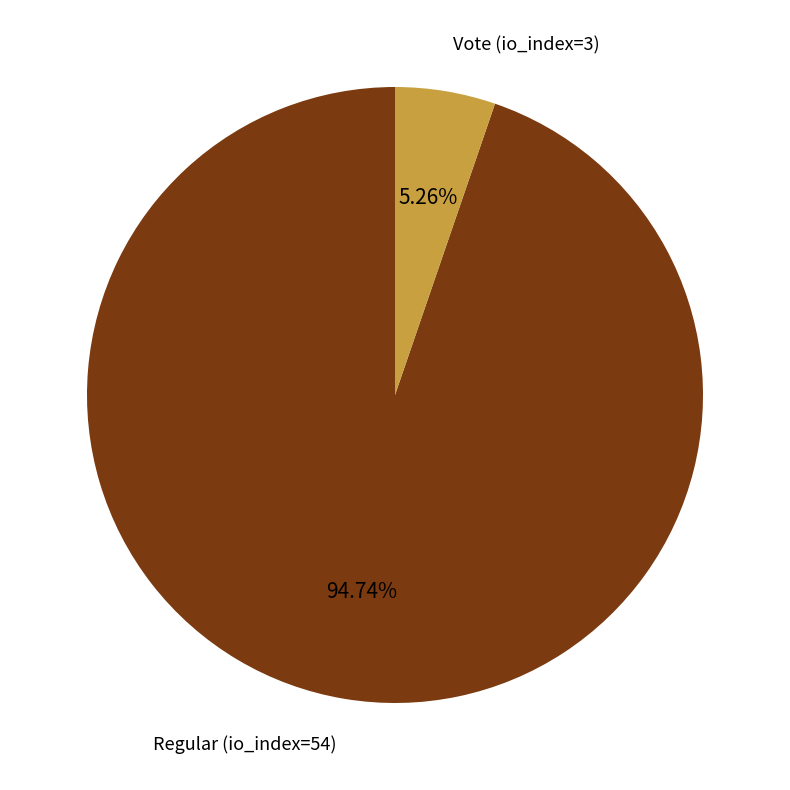

What is the total percentage of Vote (io_index=3) and Regular (io_index=54)?

100.0%